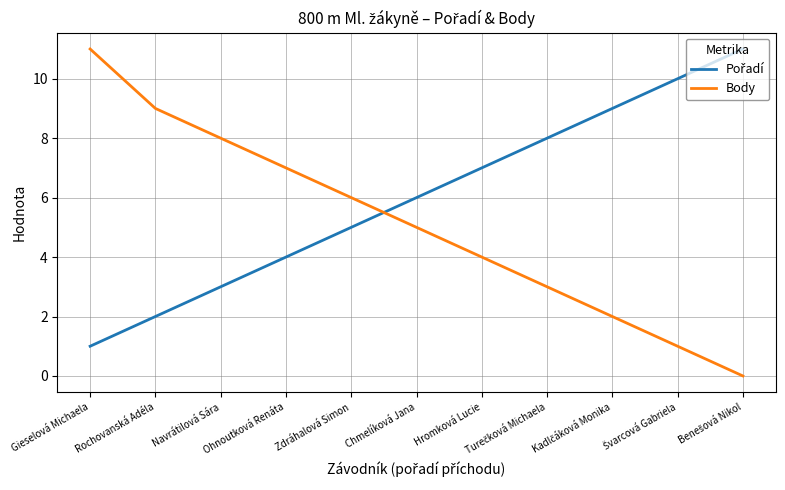

At which category is the sum across all series the highest?

Gieselová Michaela